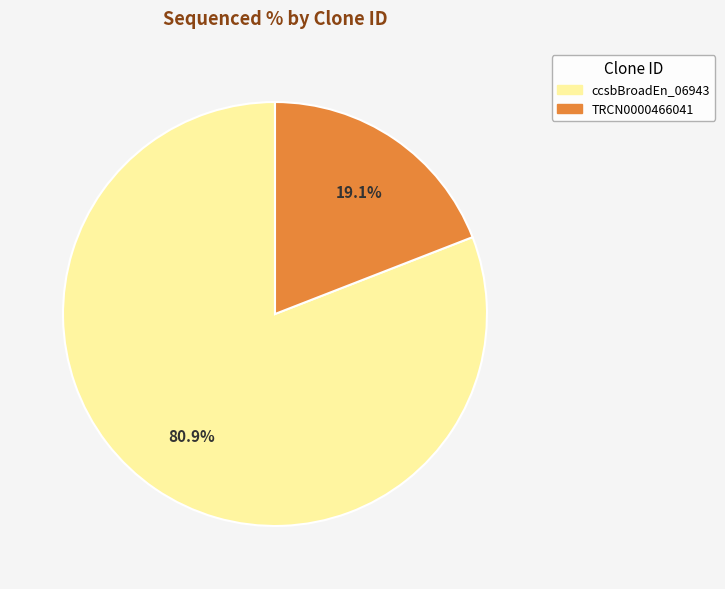

Is there a majority slice in this chart?

Yes